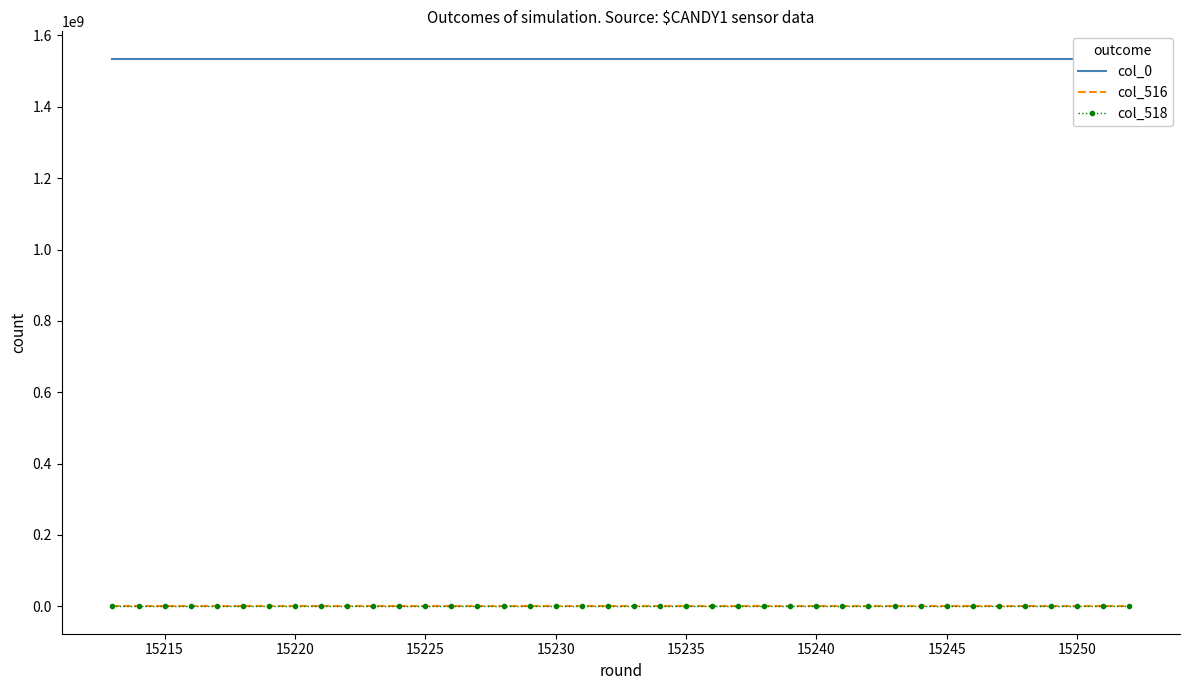

Which series has the largest range (max minus min)?

col_0